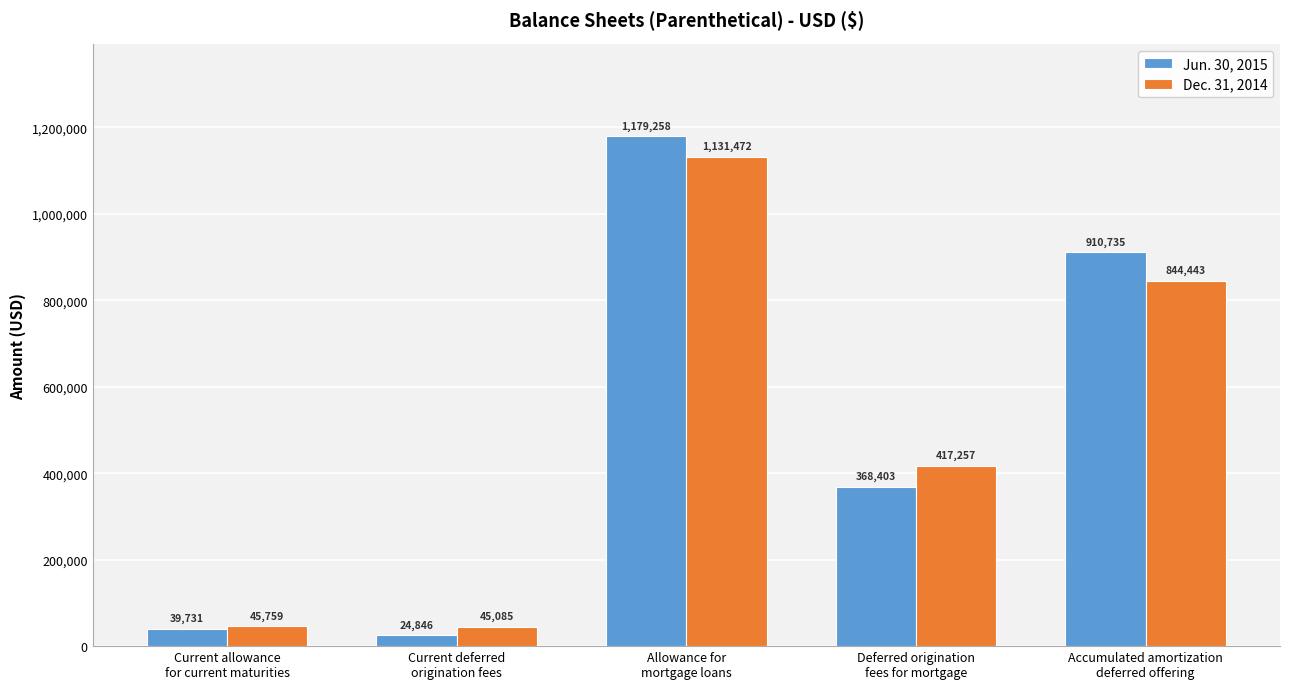

Which series has the largest total across all categories?

Jun. 30, 2015